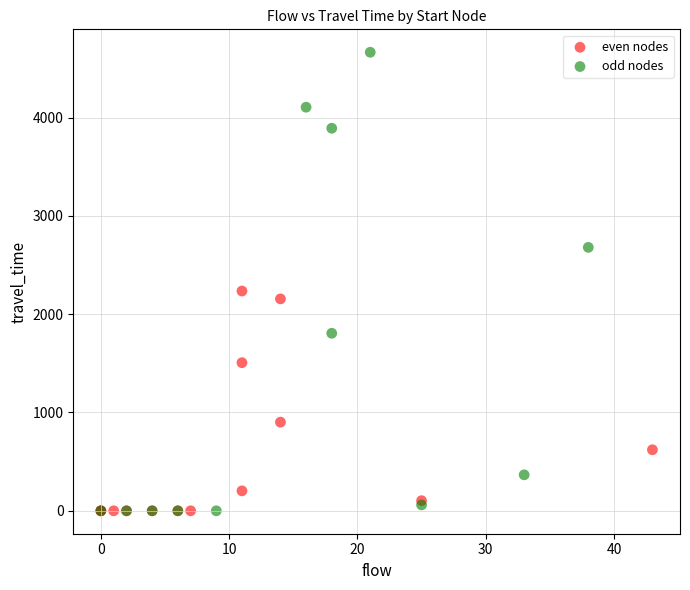

Which series contains the highest Y value?

odd nodes